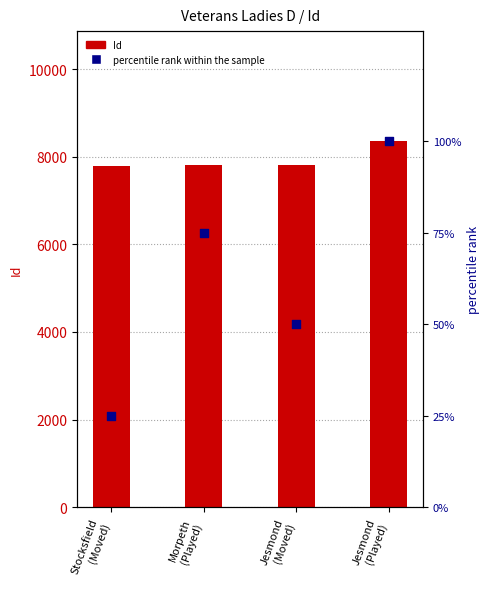

Is the value of percentile rank within the sample at Jesmond
(Moved) greater than the value of Id at Jesmond
(Moved)?

No